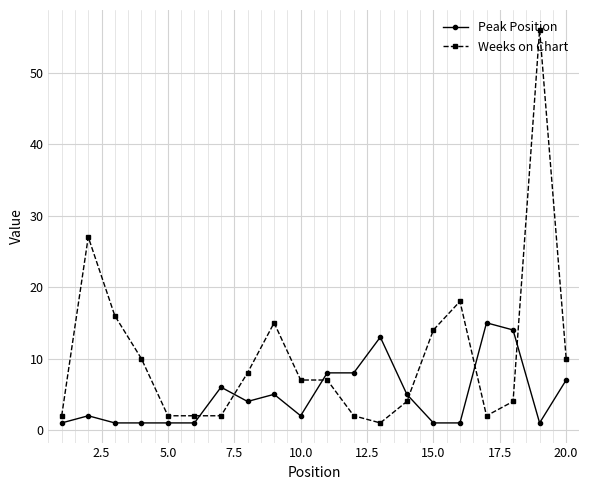

True or false: Weeks on Chart and Peak Position cross at least once.

True